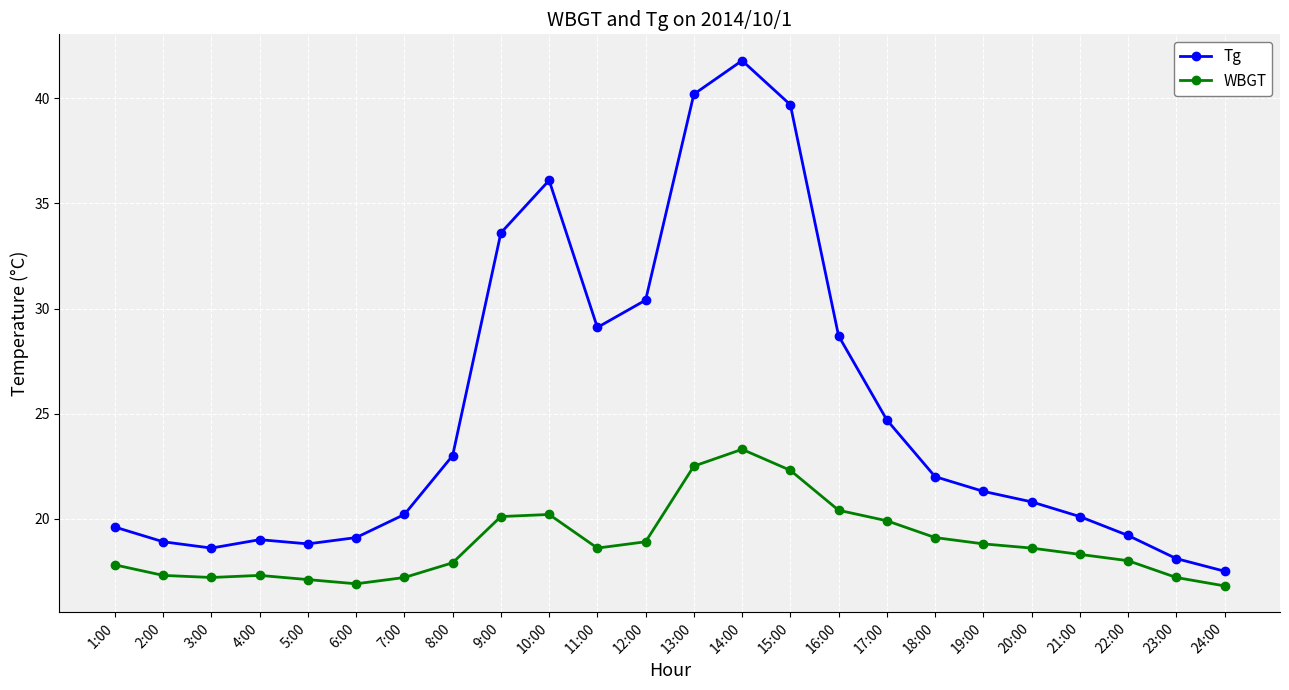

Rank the series by their average value, from lowest to highest.

WBGT, Tg